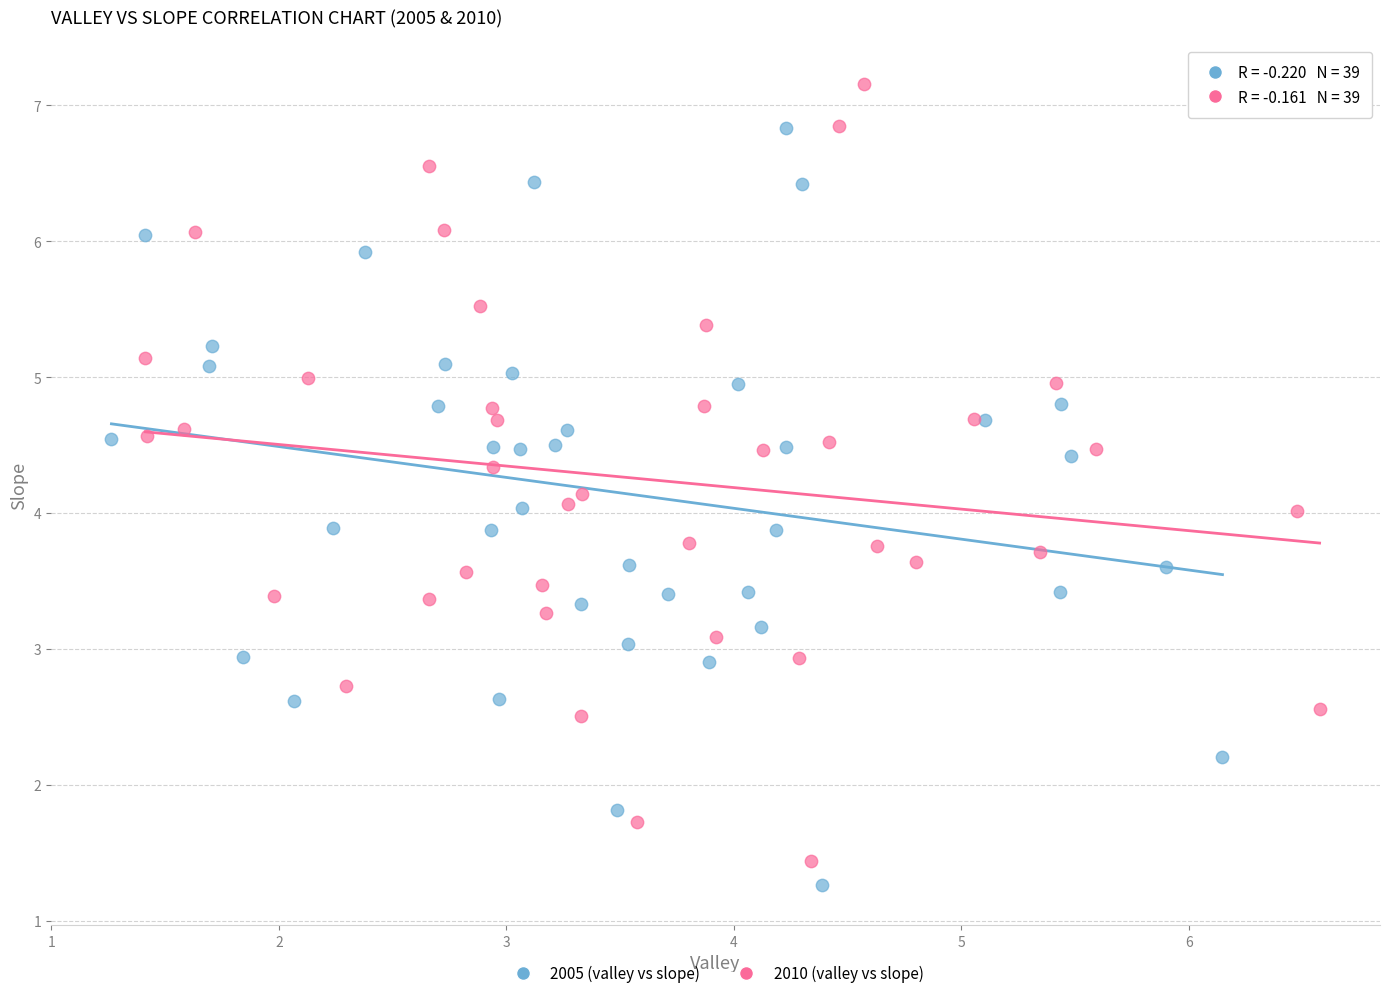

What are all the series names shown in the legend?

2005 (valley vs slope), 2010 (valley vs slope)